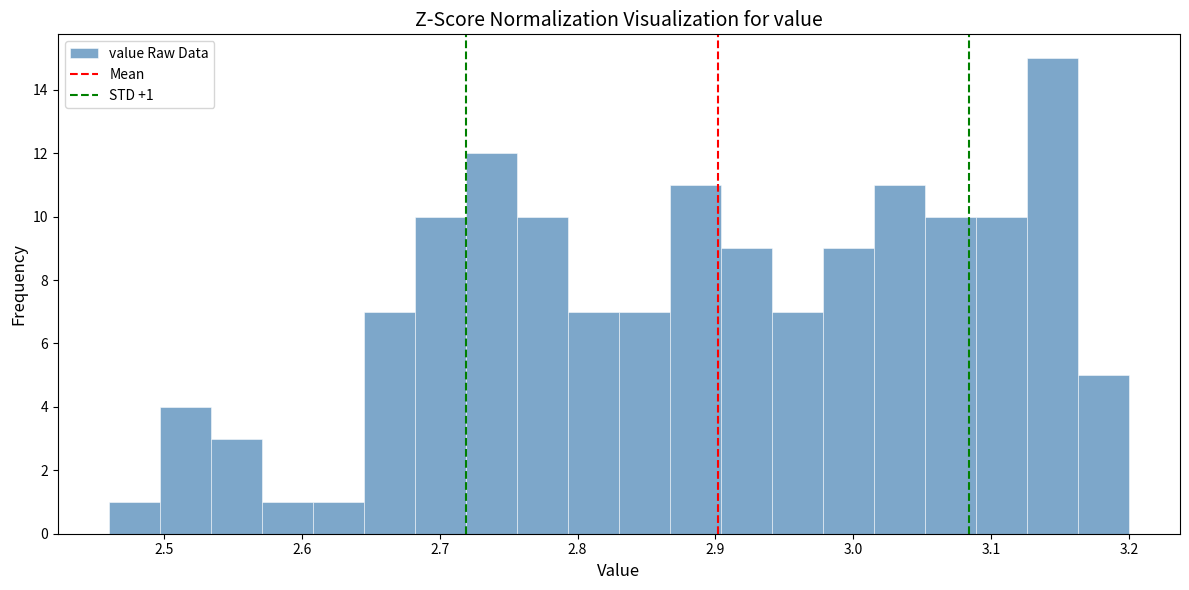

Read against the x-axis, roughly where is the centre of the tallest bar?

3.14